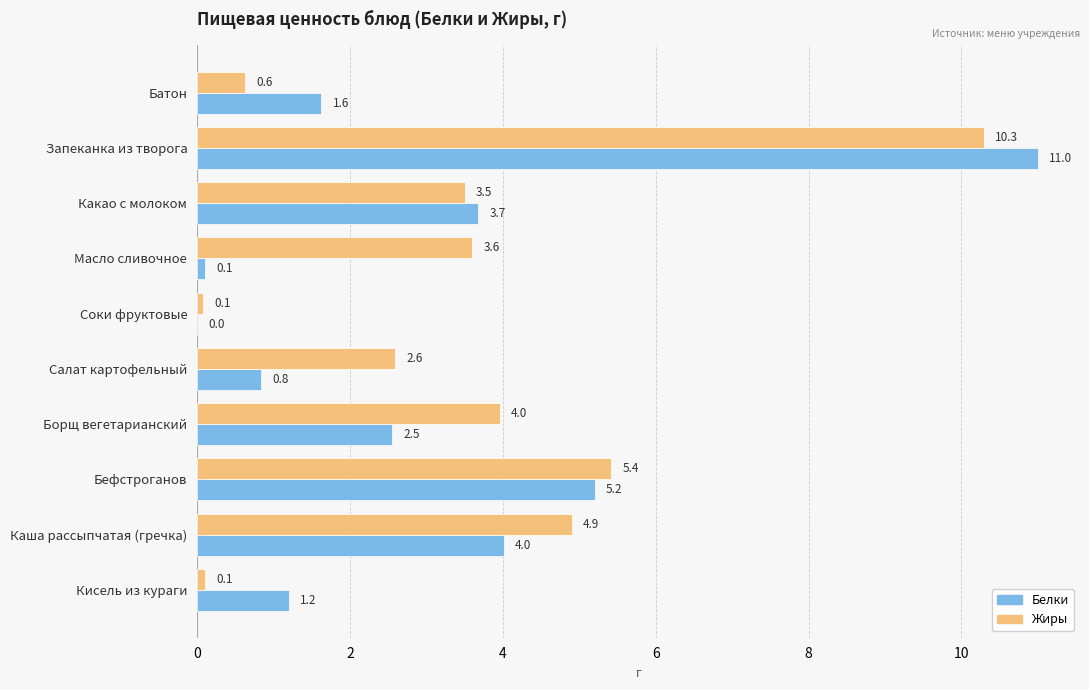

True or false: Жиры has a value of 4.9 at Каша рассыпчатая (гречка).

True